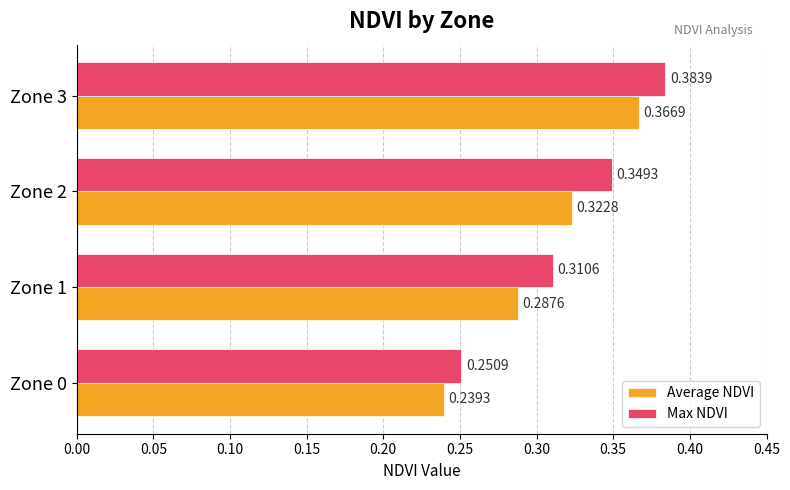

List the series in order of their peak value, lowest first.

Average NDVI, Max NDVI